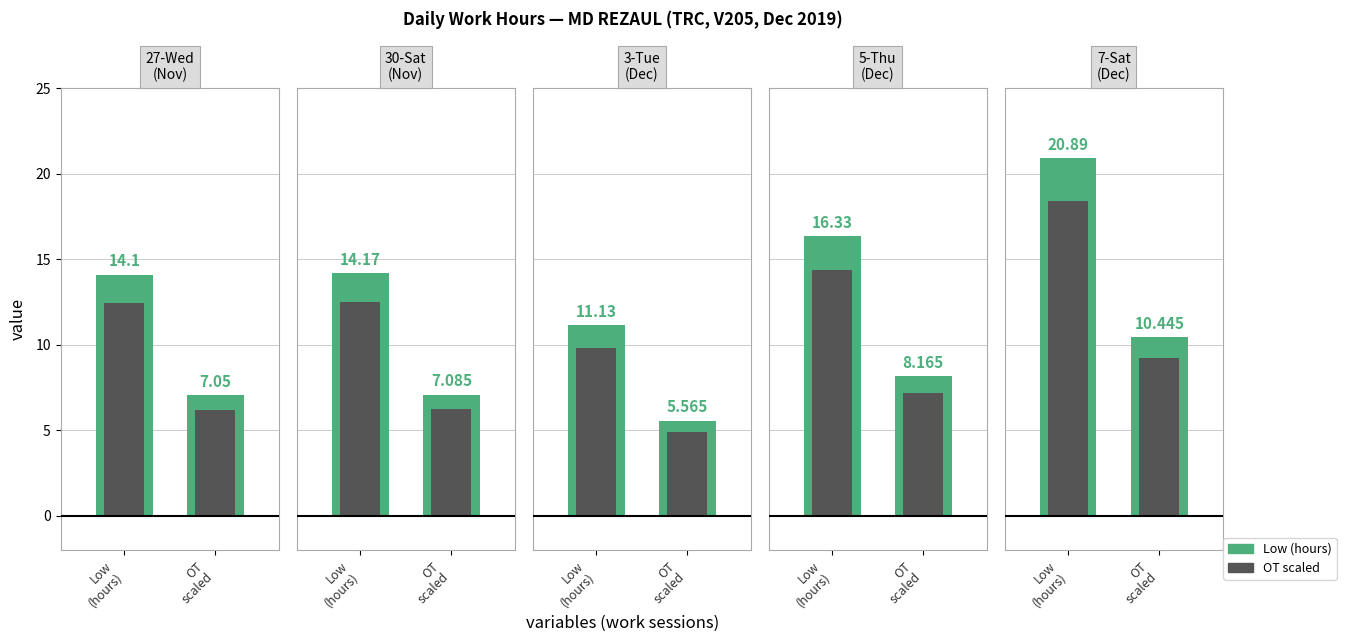

What are all the series names shown in the legend?

Low (hours), OT (scaled)